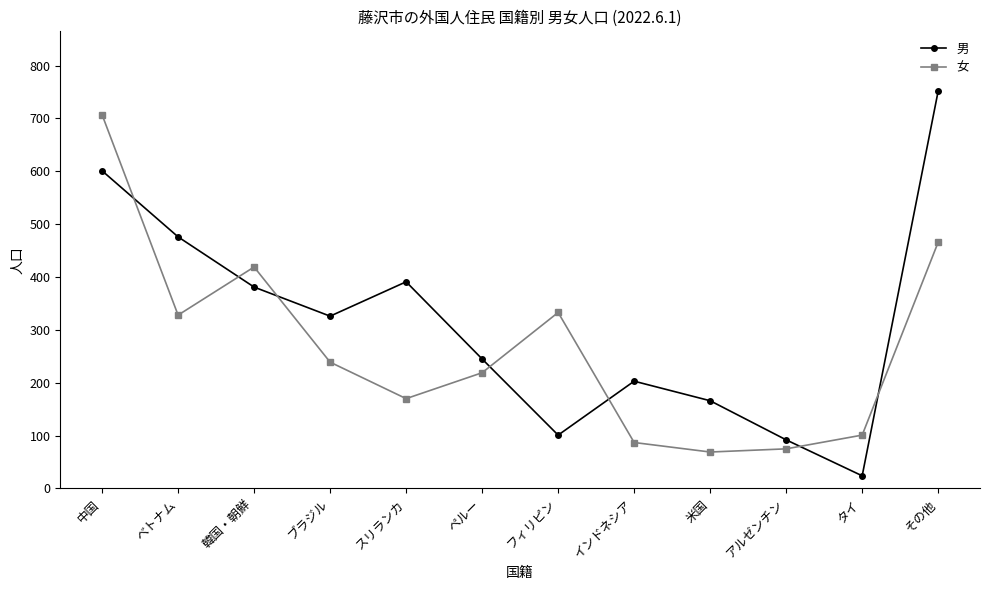

What is the average value of the 女 series?

268